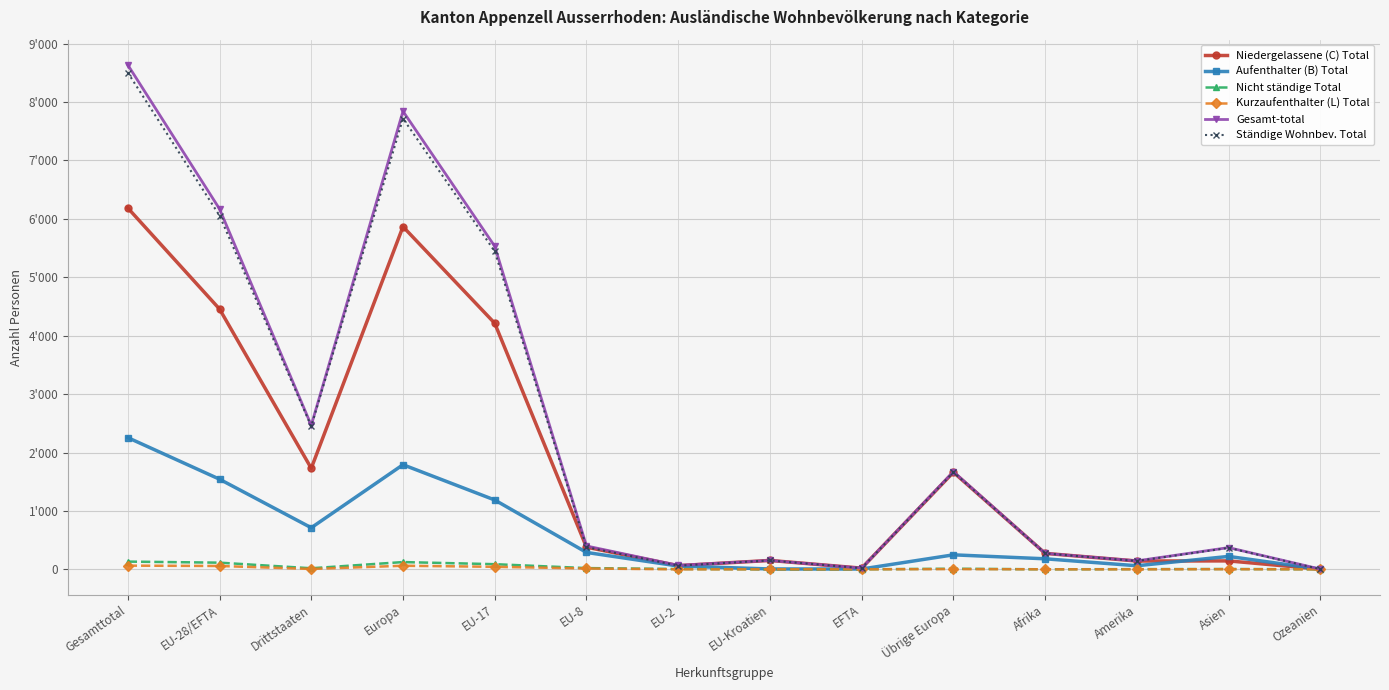

Is this an area chart (filled region under the line)?

No